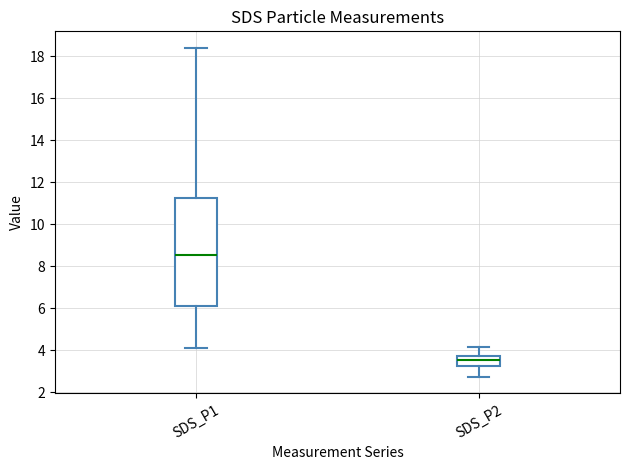

Where does the median line of the box for SDS_P1 sit on the y-axis? The values are not printed on the chart, so give them approximately, as read against the axis.

8.6